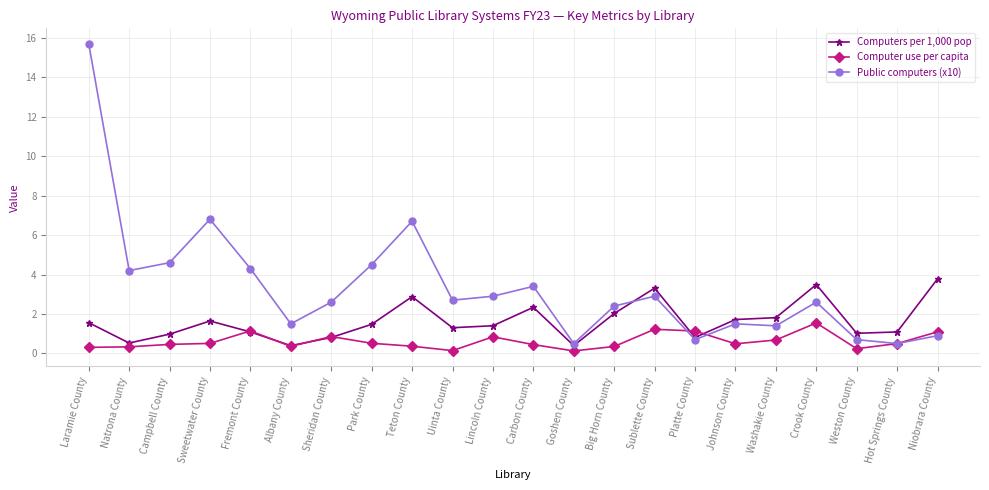

Rank the series at Johnson County from highest to lowest value.

Computers per 1,000 pop, Public computers (x10), Computer use per capita